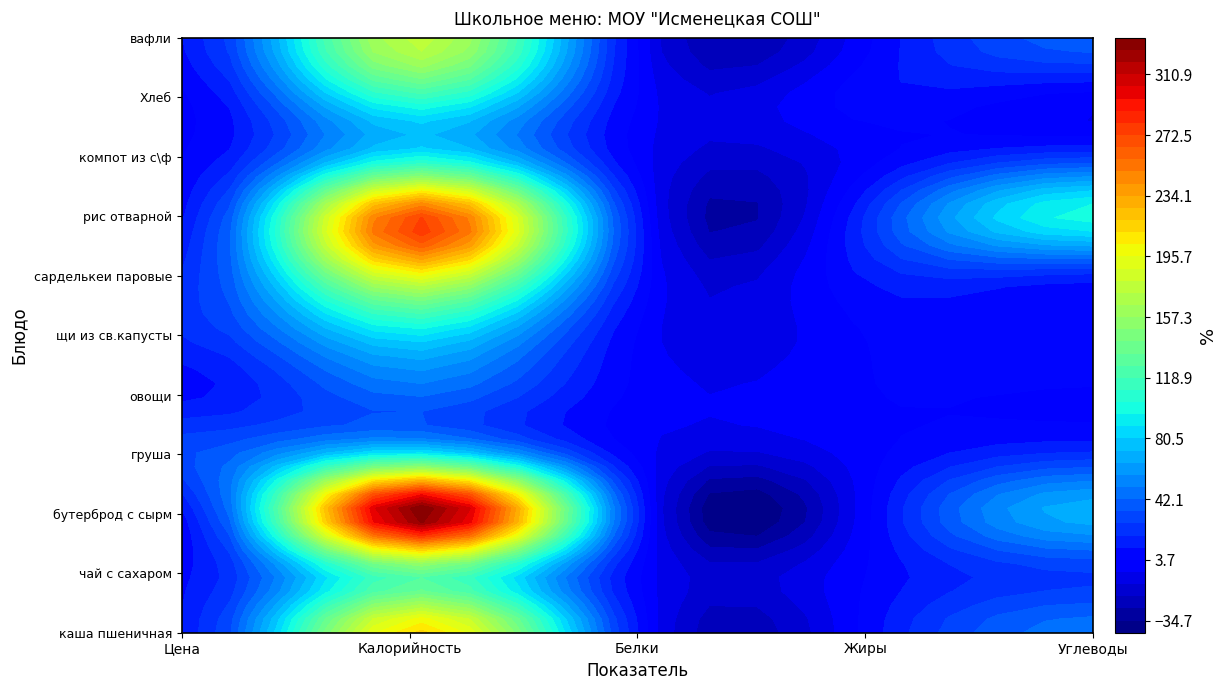

The value of овощи at 4 is 2.3. True or false?

True